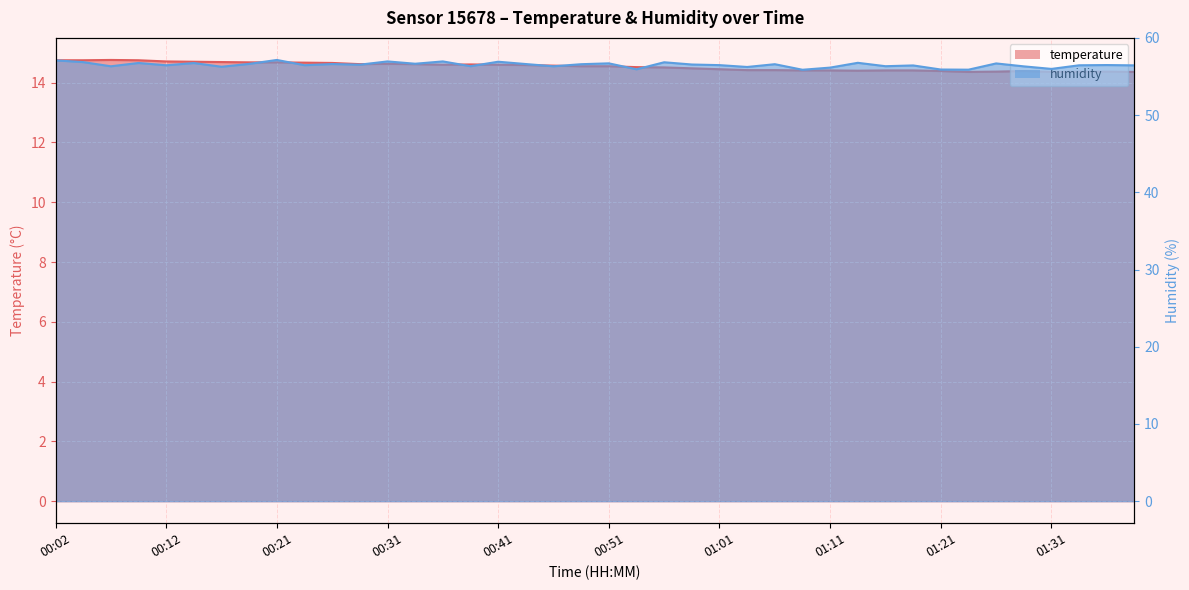

What are all the series names shown in the legend?

temperature, humidity